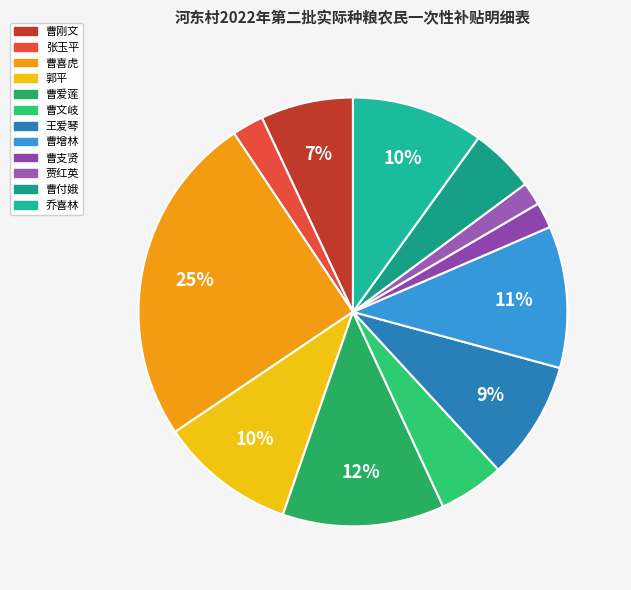

What portion of the pie excludes 乔喜林?

90.1%